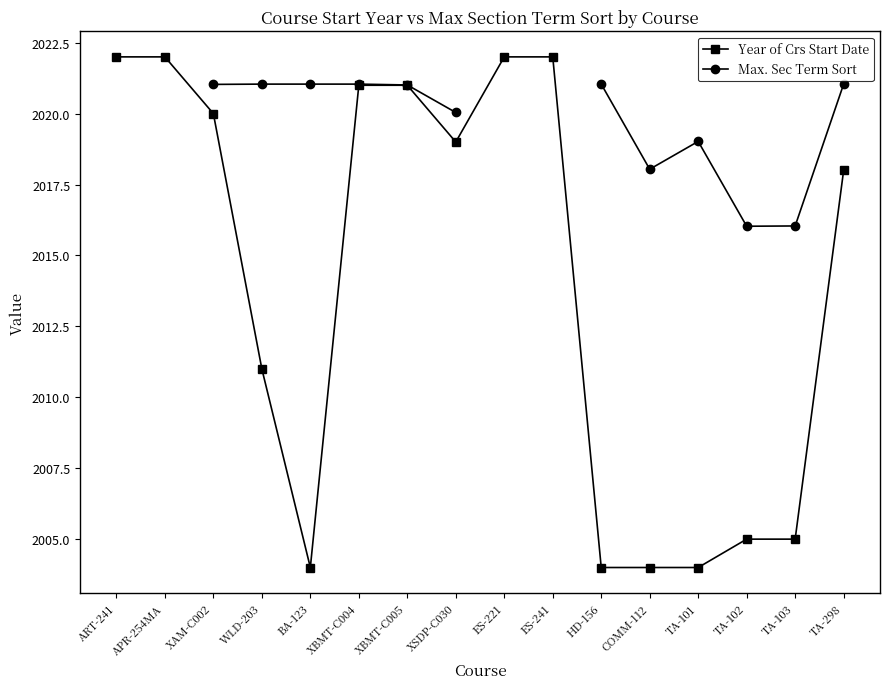

How many lines are shown in the chart?

2